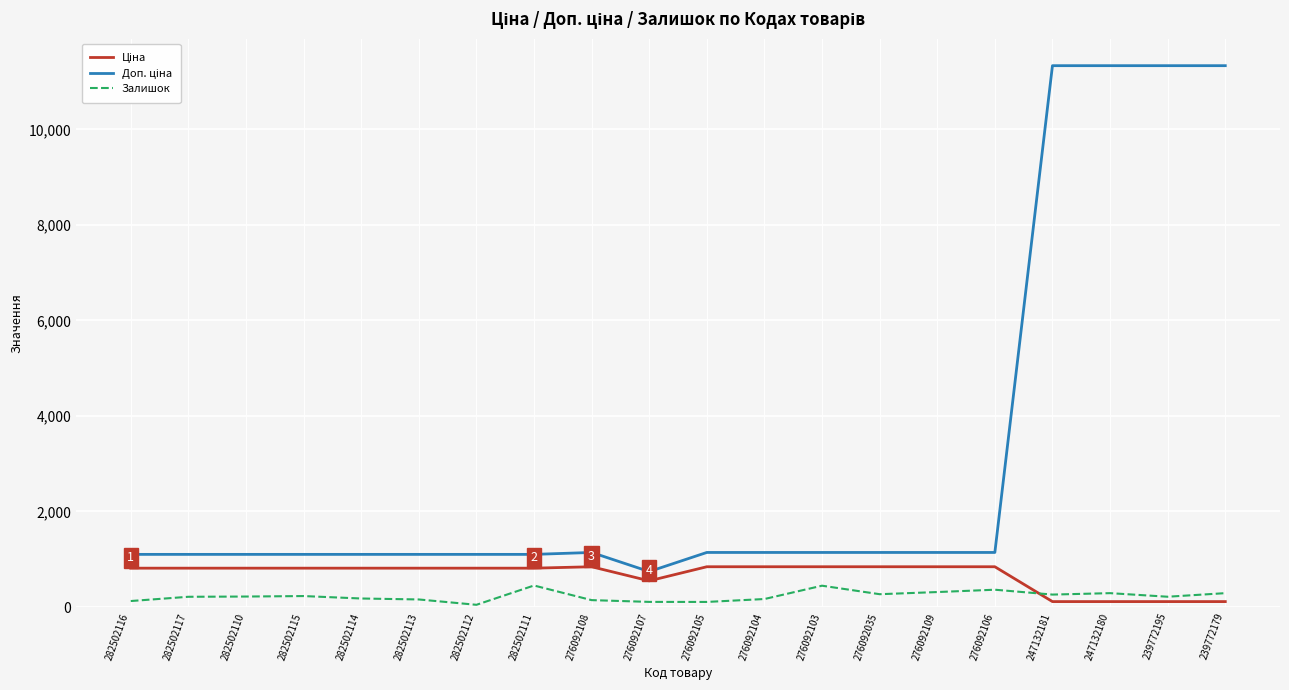

What is the total value across all series at 276092109?

2297.8